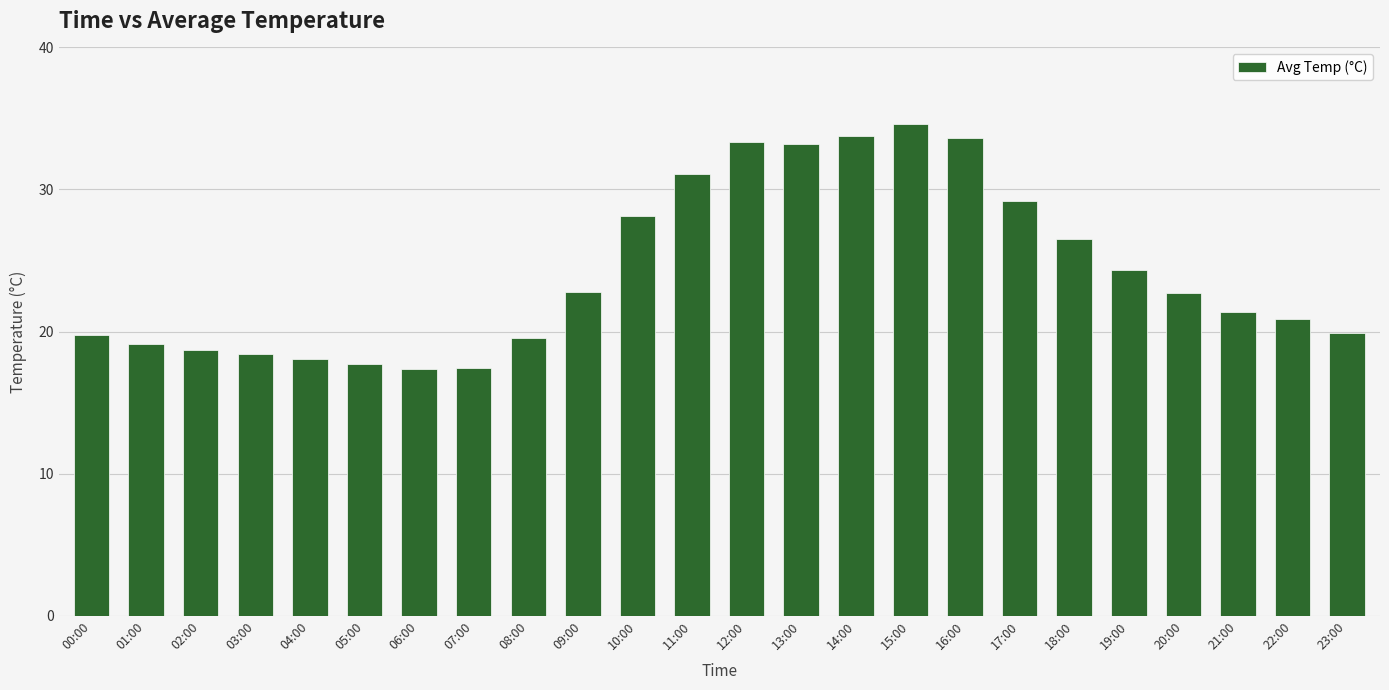

Read the value at 21:00.

21.4